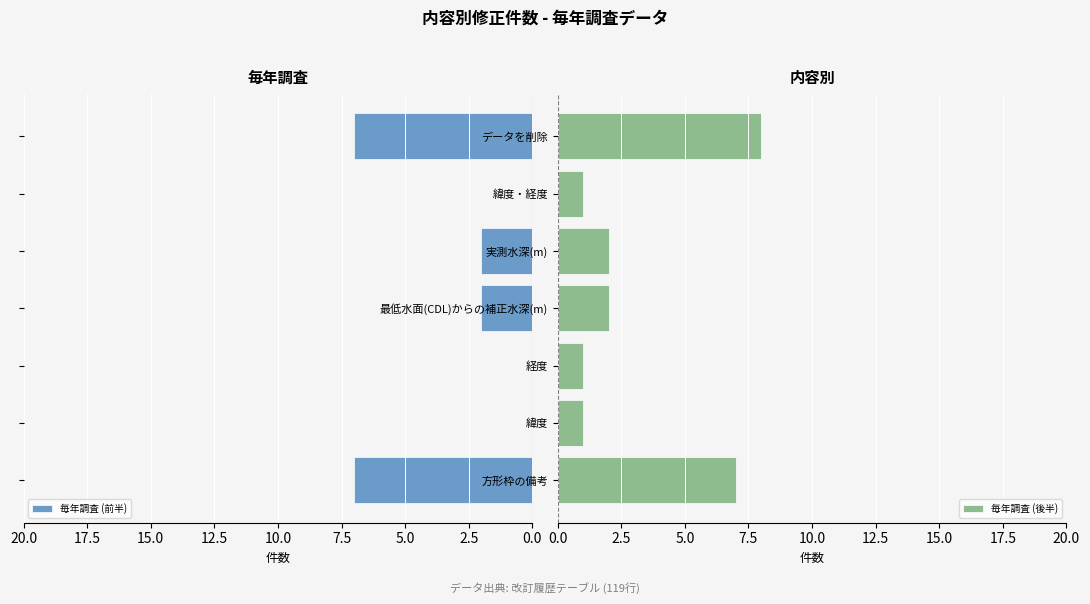

Does the chart contain any negative values?

No